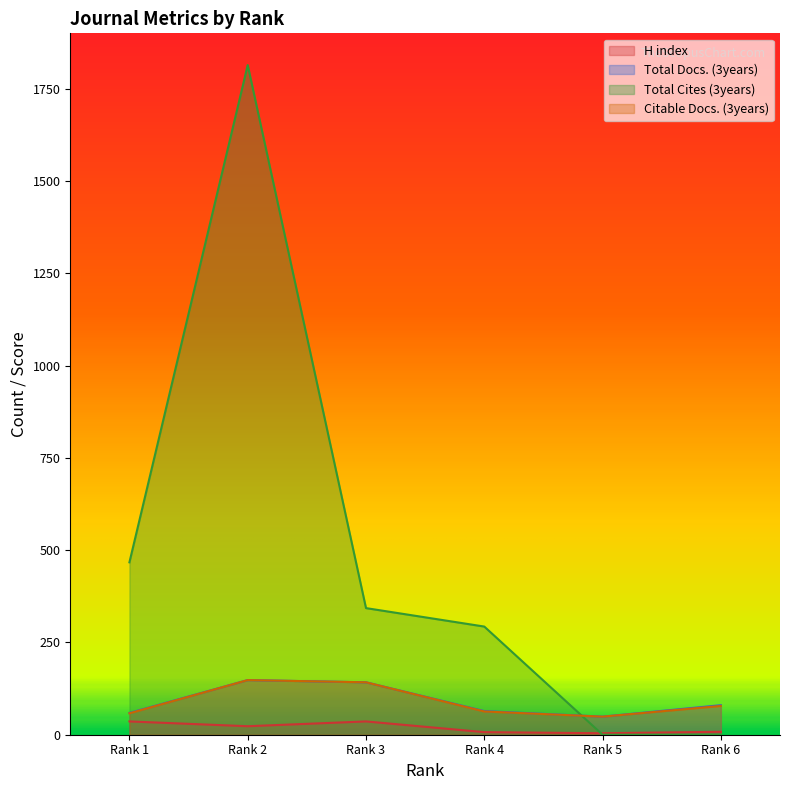

At which label does Total Docs. (3years) first exceed 80?

Rank 2